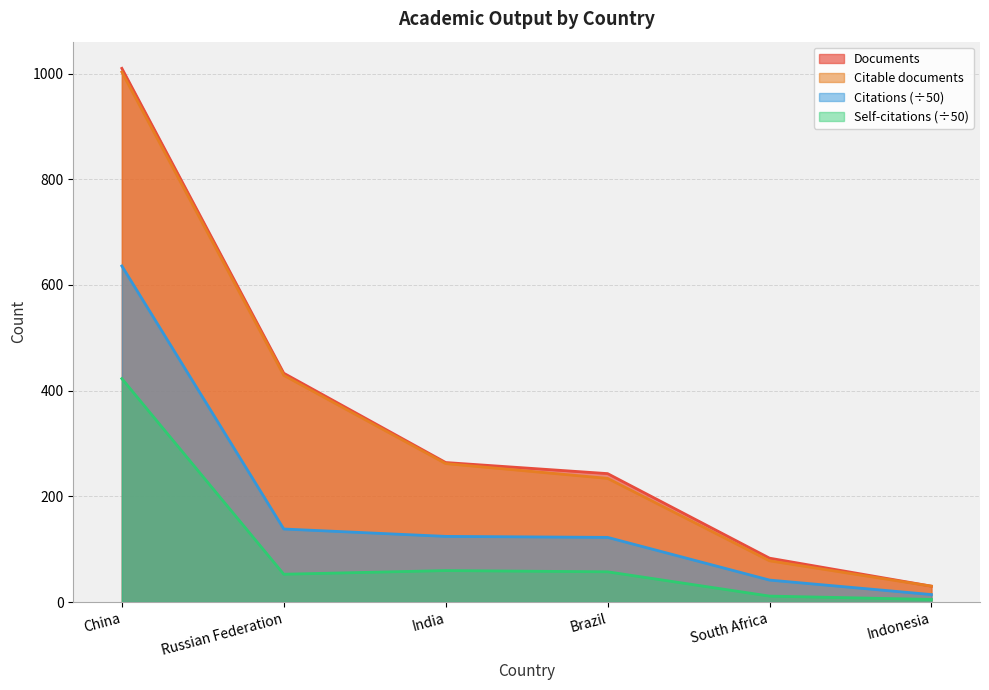

The Self-citations series shows 59.5 at India. True or false?

True